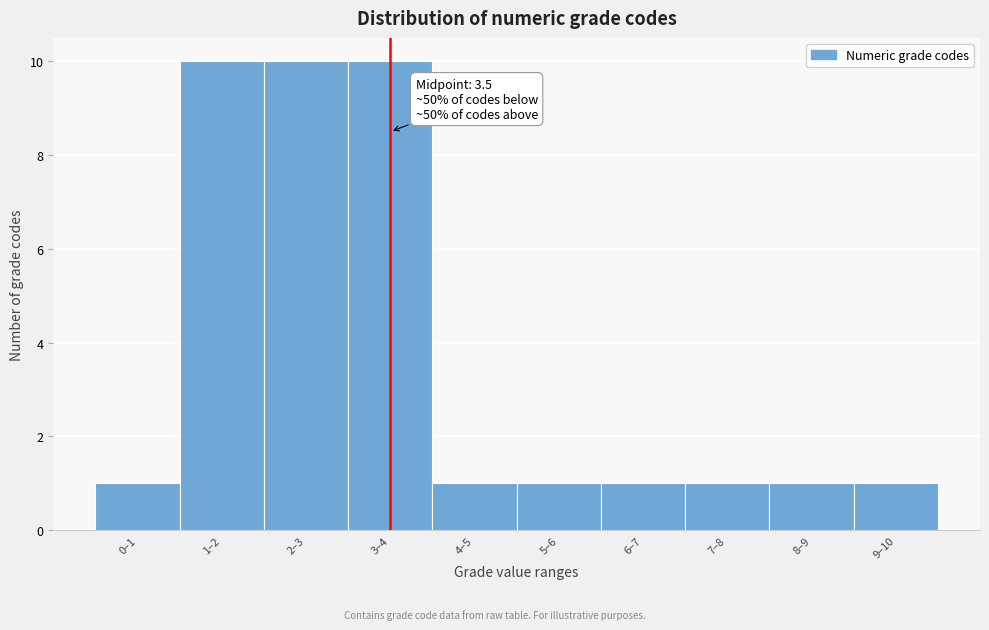

Reading right to left, extract all data points from this chart.

1	1	1	1	1	1	10	10	10	1